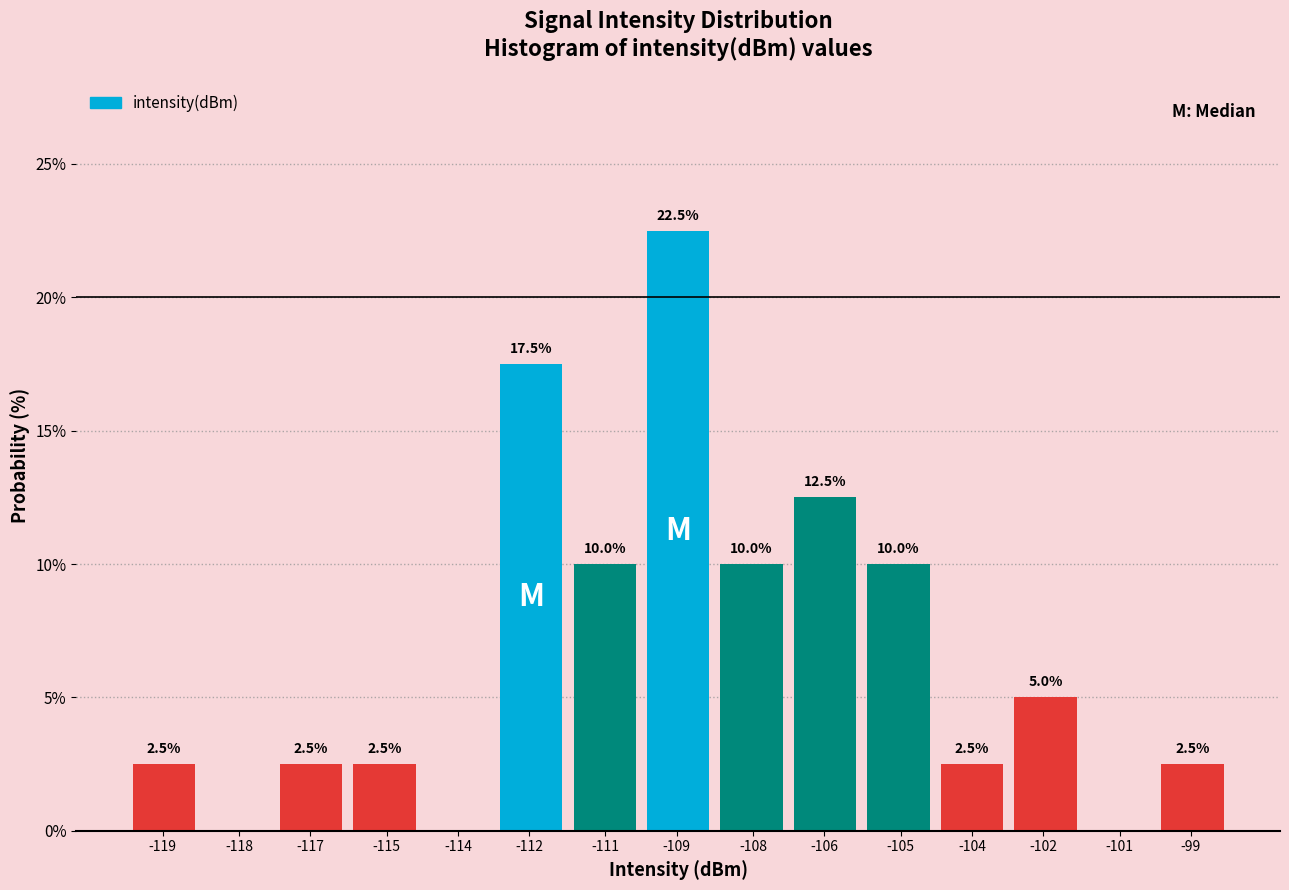

Reading left to right, extract all data points from this chart.

-119=2.5	-118=0.0	-117=2.5	-115=2.5	-114=0.0	-112=17.5	-111=10.0	-109=22.5	-108=10.0	-106=12.5	-105=10.0	-104=2.5	-102=5.0	-101=0.0	-99=2.5